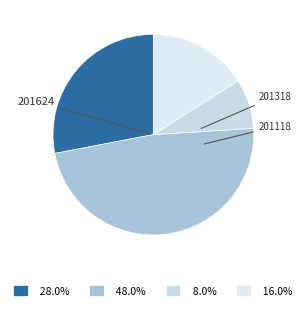

How many segments does this pie chart have?

4